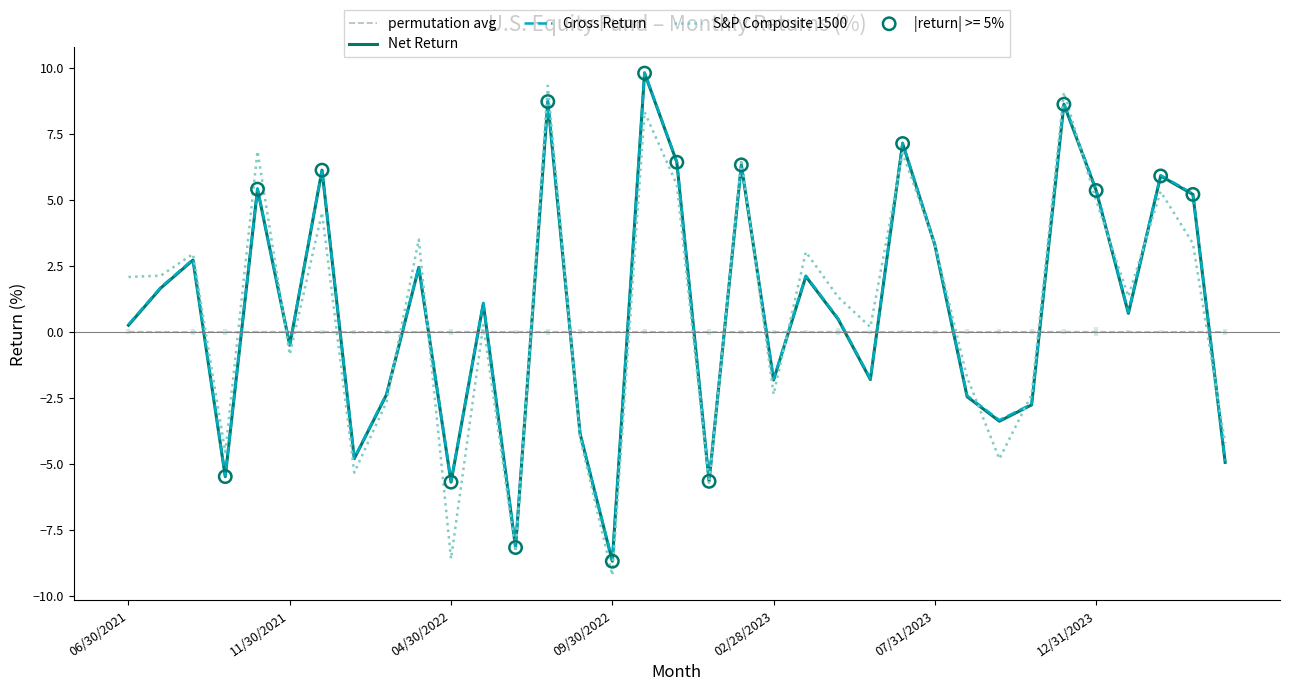

What is the maximum value shown in the chart?

9.8